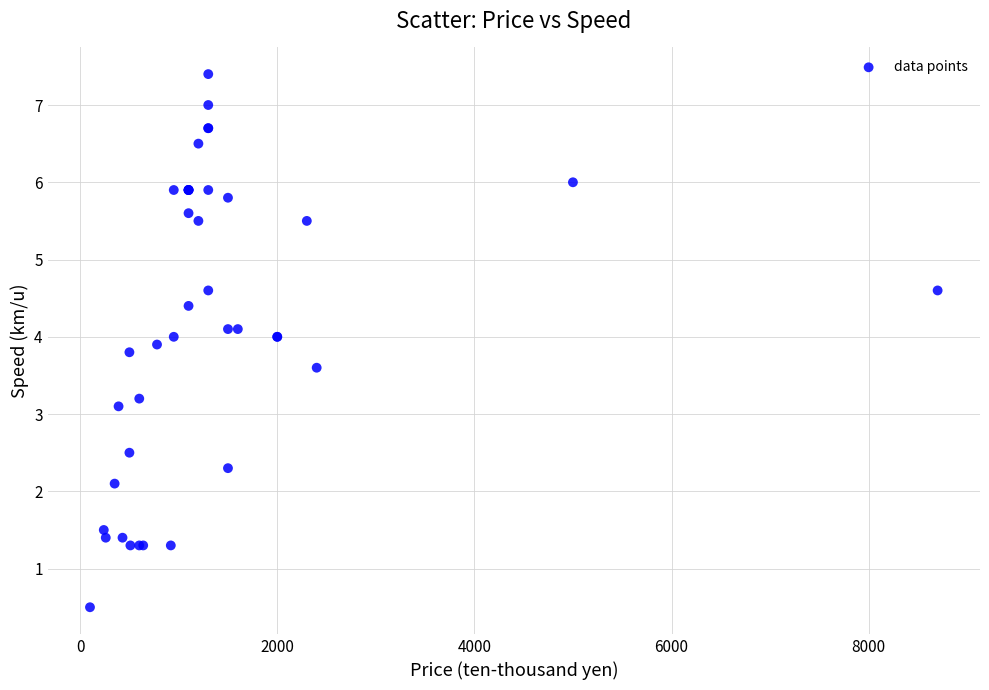

What Y value in the scatter plot is closest to 3?

3.1